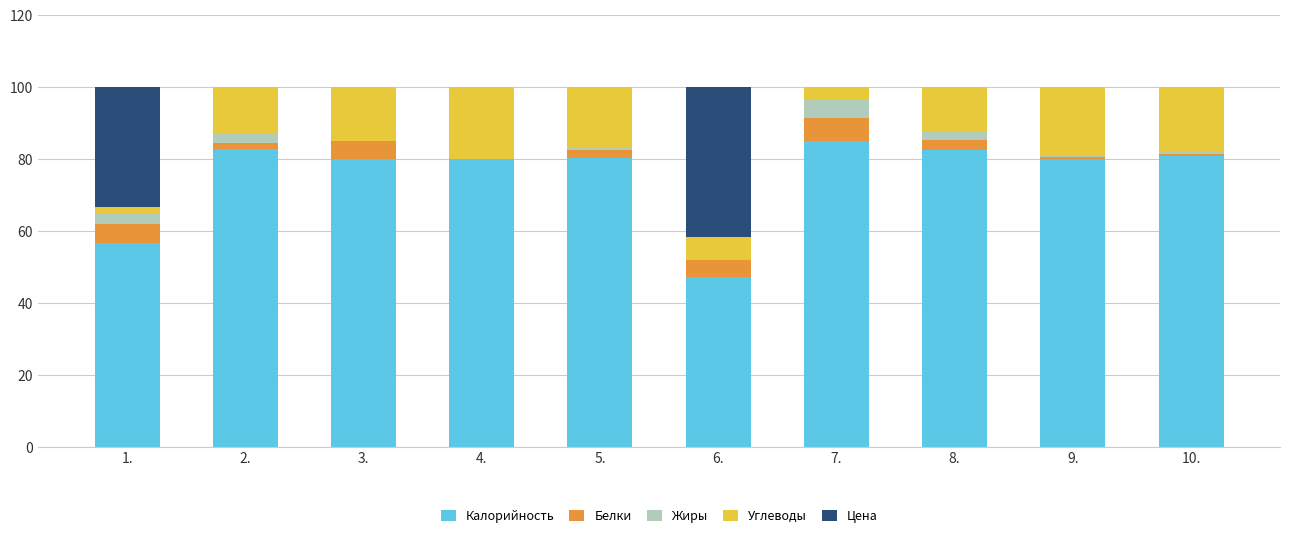

True or false: Калорийность has a value of 80.1 at 9..

True